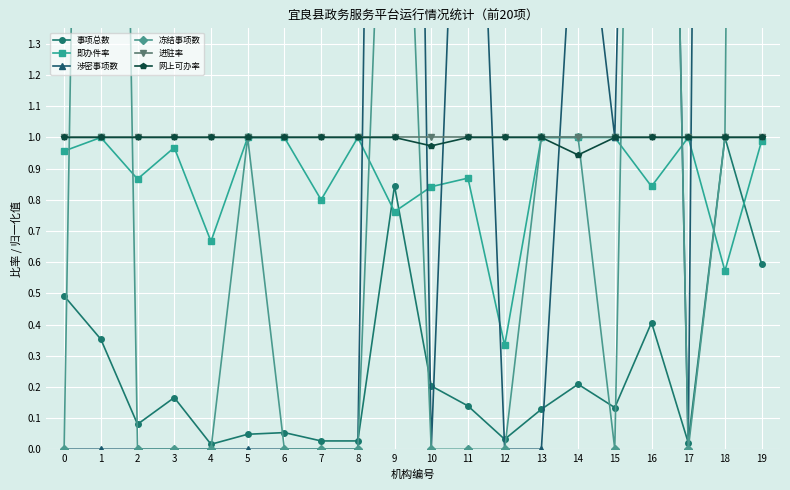

At 5, list the series in order from smallest to largest.

涉密事项数, 事项总数, 即办件率, 冻结事项数, 进驻率, 网上可办率